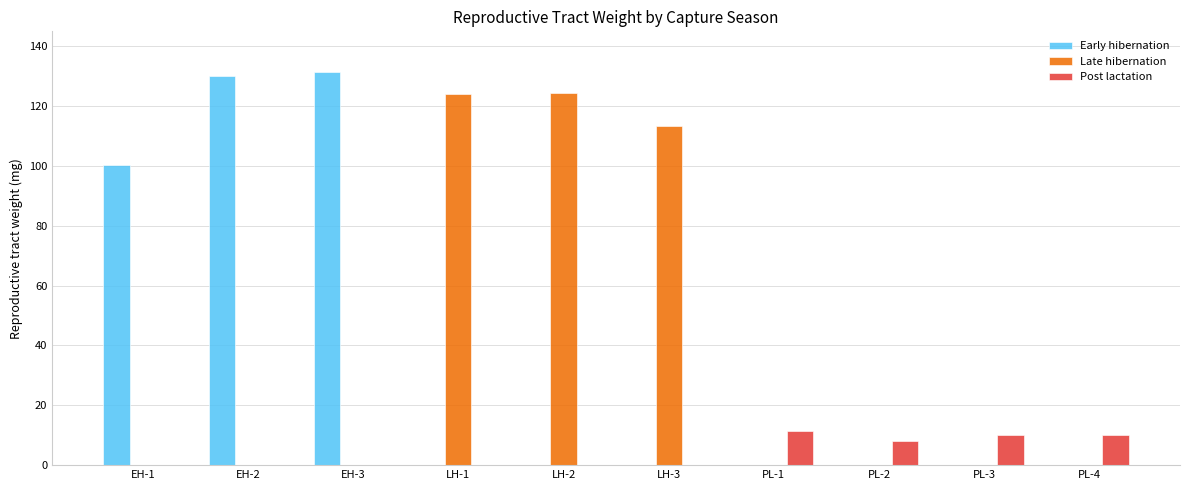

What is the difference between the second highest and minimum values in the Post lactation series?

2.2